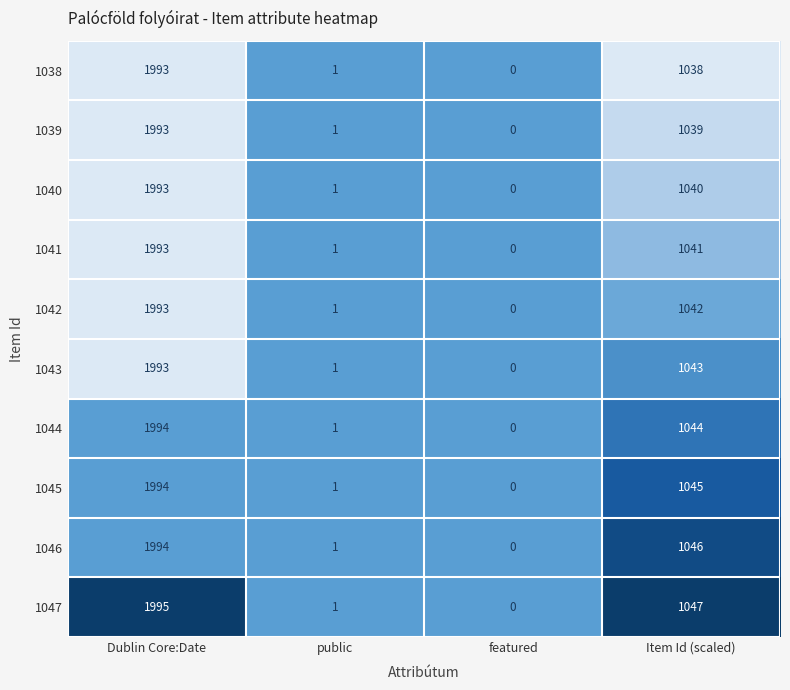

What is the total value across all series at featured?

0